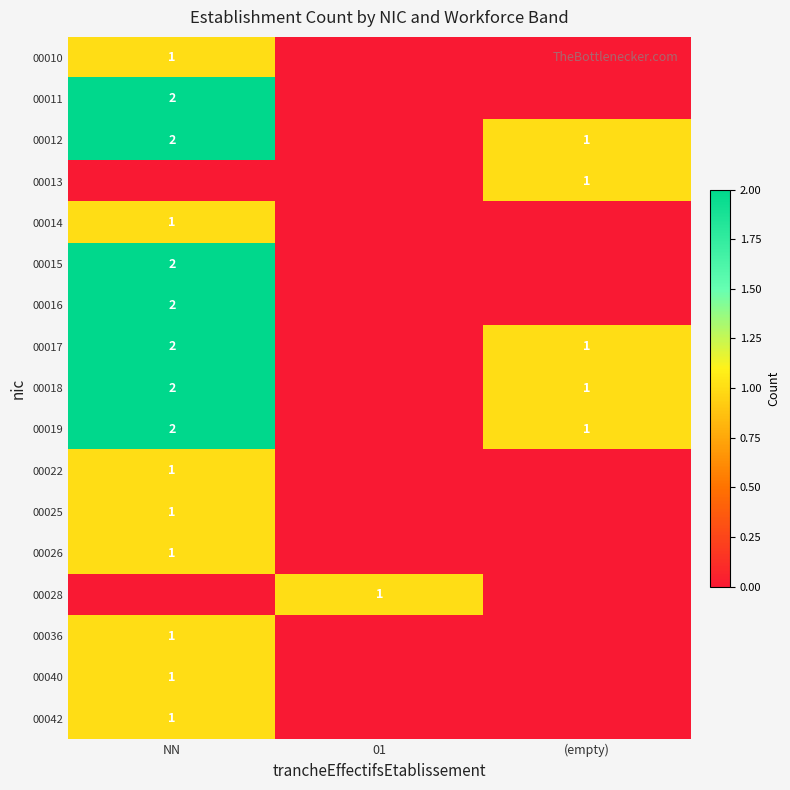

What is the greatest value displayed?

2